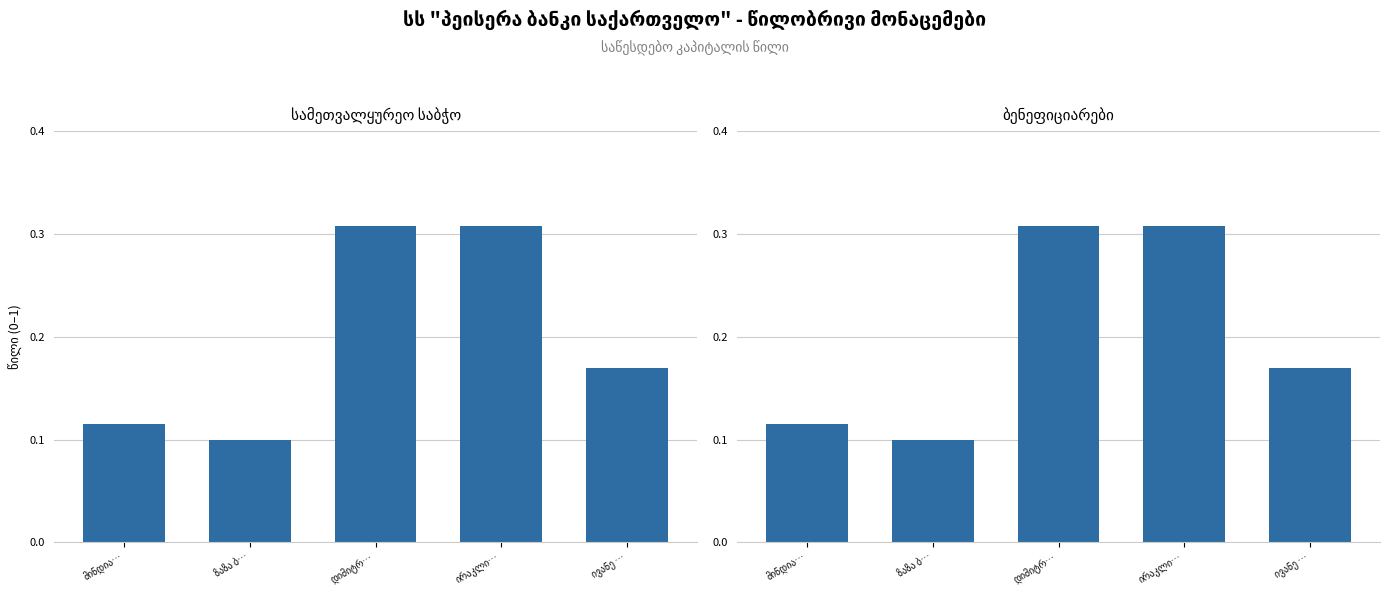

What are all the series names shown in the legend?

სამეთვალყურეო საბჭო, ბენეფიციარები